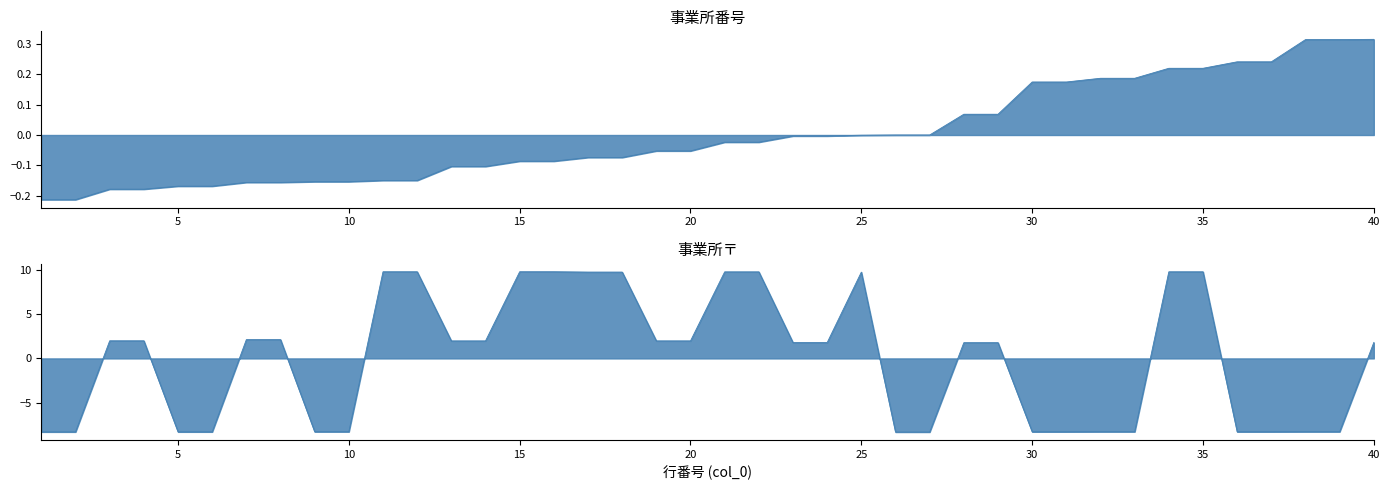

Does the chart display data point markers on the line(s)?

No